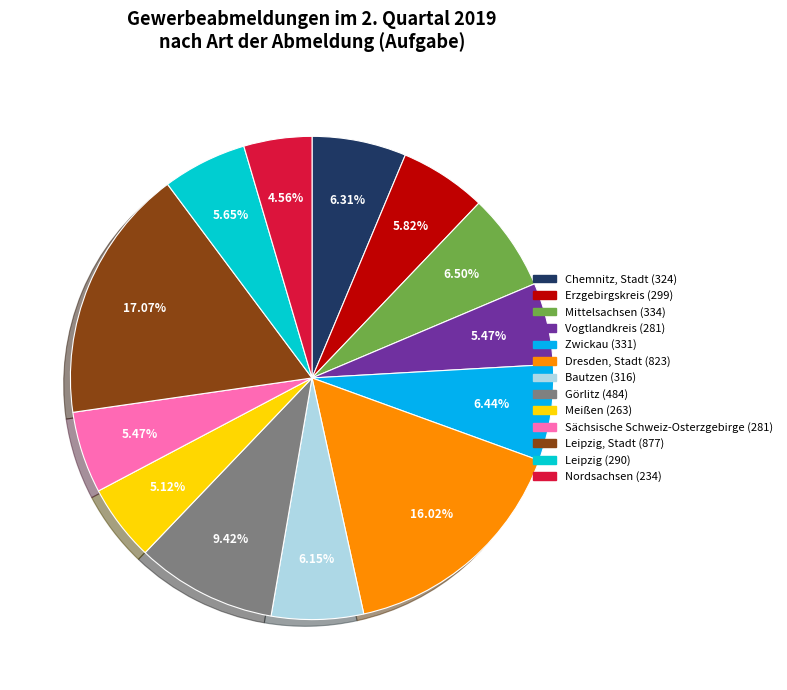

Is there a majority slice in this chart?

No